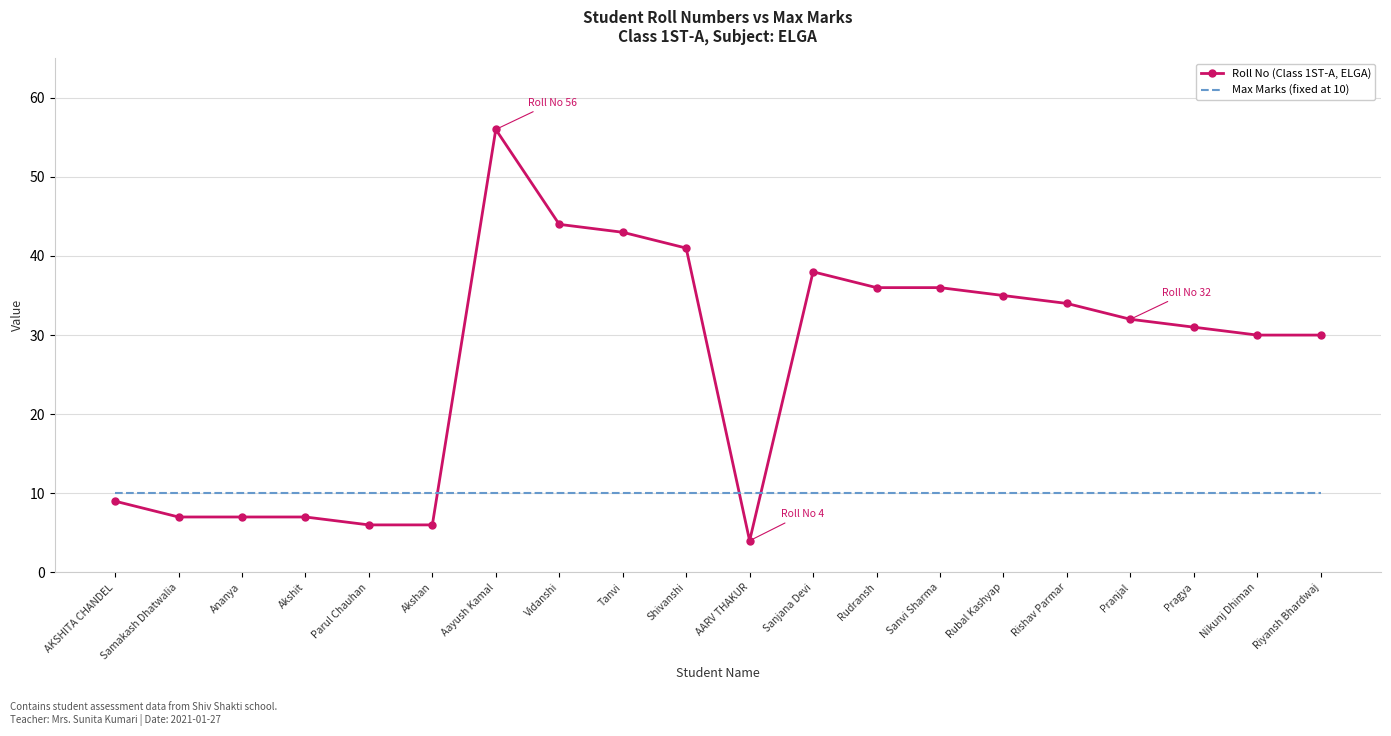

At which category is the sum across all series the highest?

Aayush Kamal